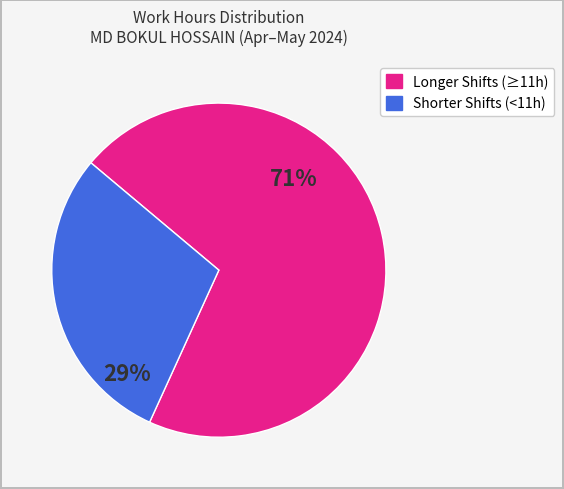

To the nearest percent, what is the average slice percentage?

50%